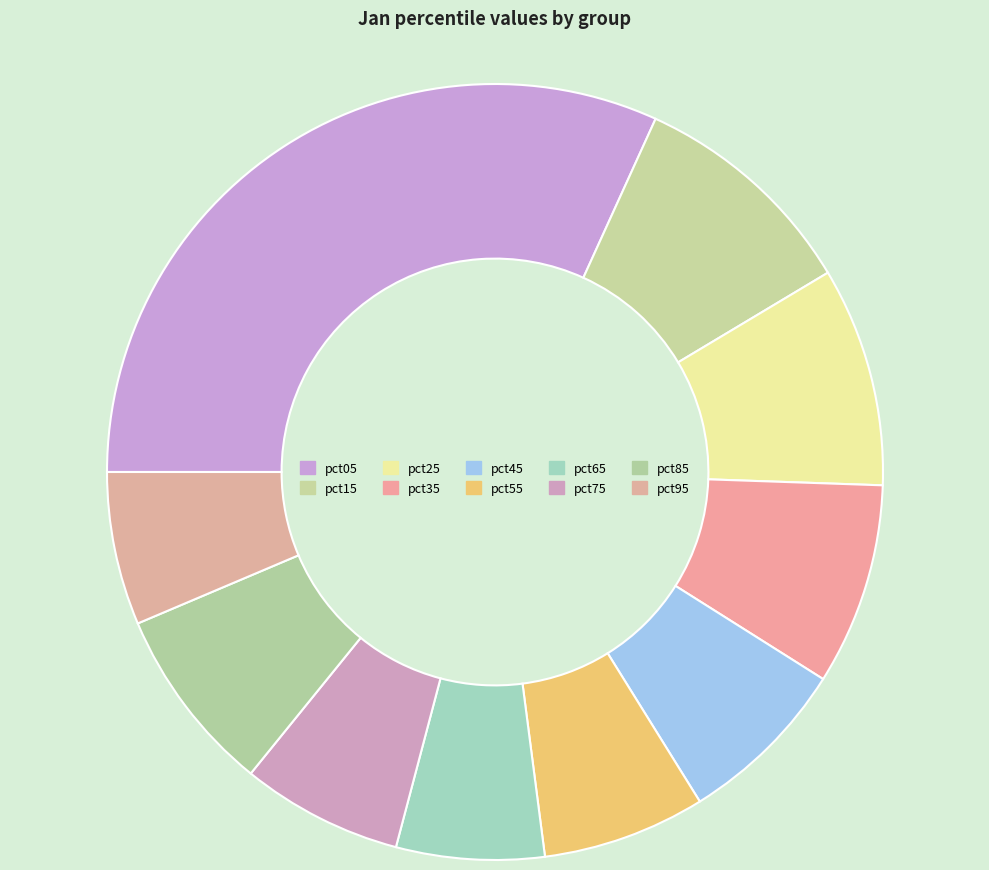

True or false: pct45 accounts for 7% of the total.

True